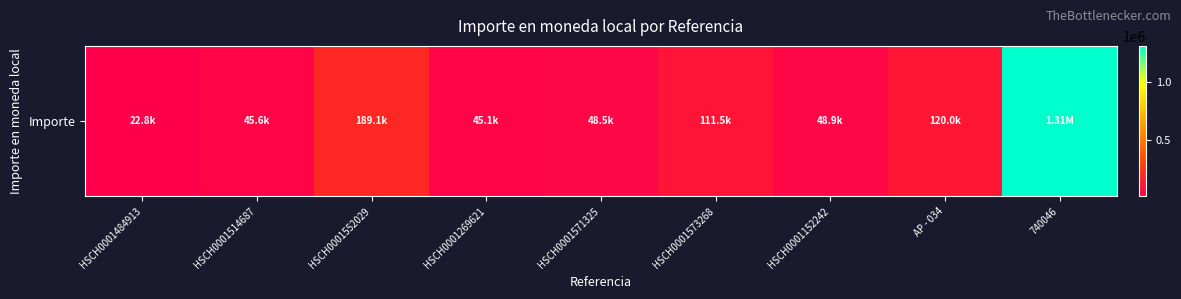

How many values are below 48875?

4